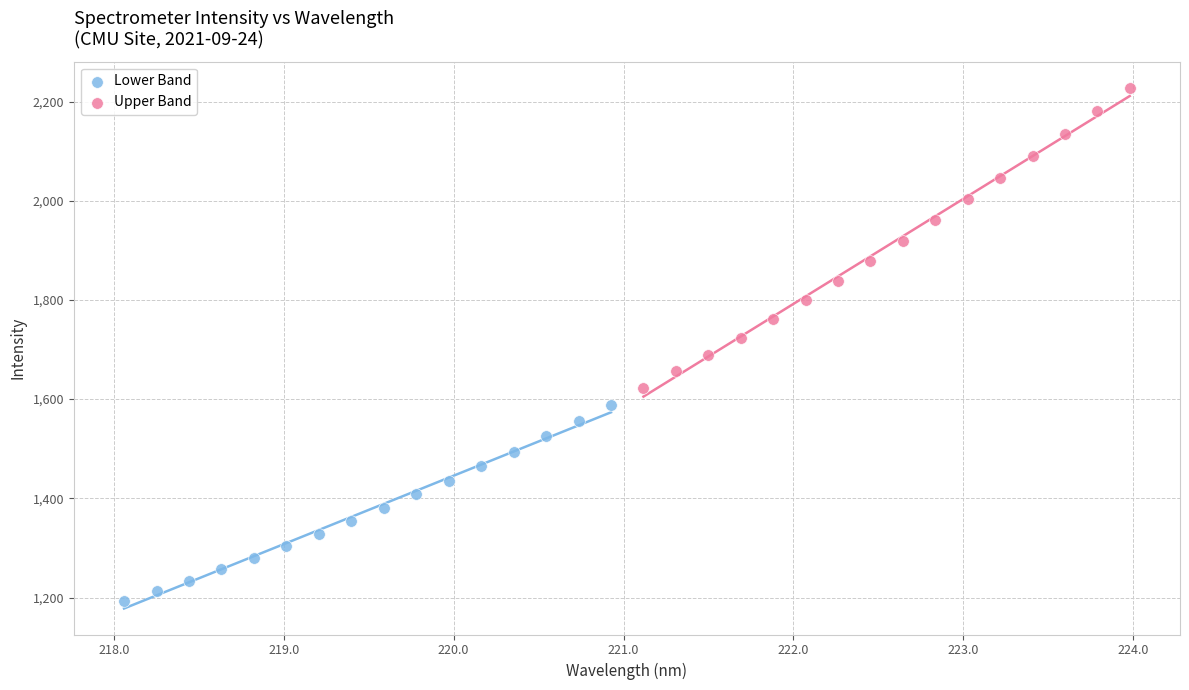

Which series contains the highest Y value?

Upper Band